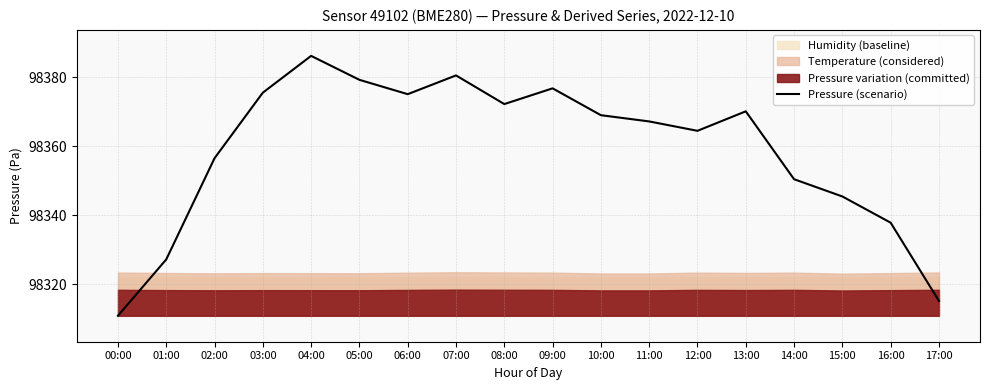

Reading left to right, what are all the values shown in this chart?

00:00=98310.8	01:00=98327.2	02:00=98356.5	03:00=98375.5	04:00=98386.2	05:00=98379.2	06:00=98375.1	07:00=98380.5	08:00=98372.2	09:00=98376.8	10:00=98369.0	11:00=98367.2	12:00=98364.4	13:00=98370.1	14:00=98350.4	15:00=98345.4	16:00=98337.8	17:00=98315.1